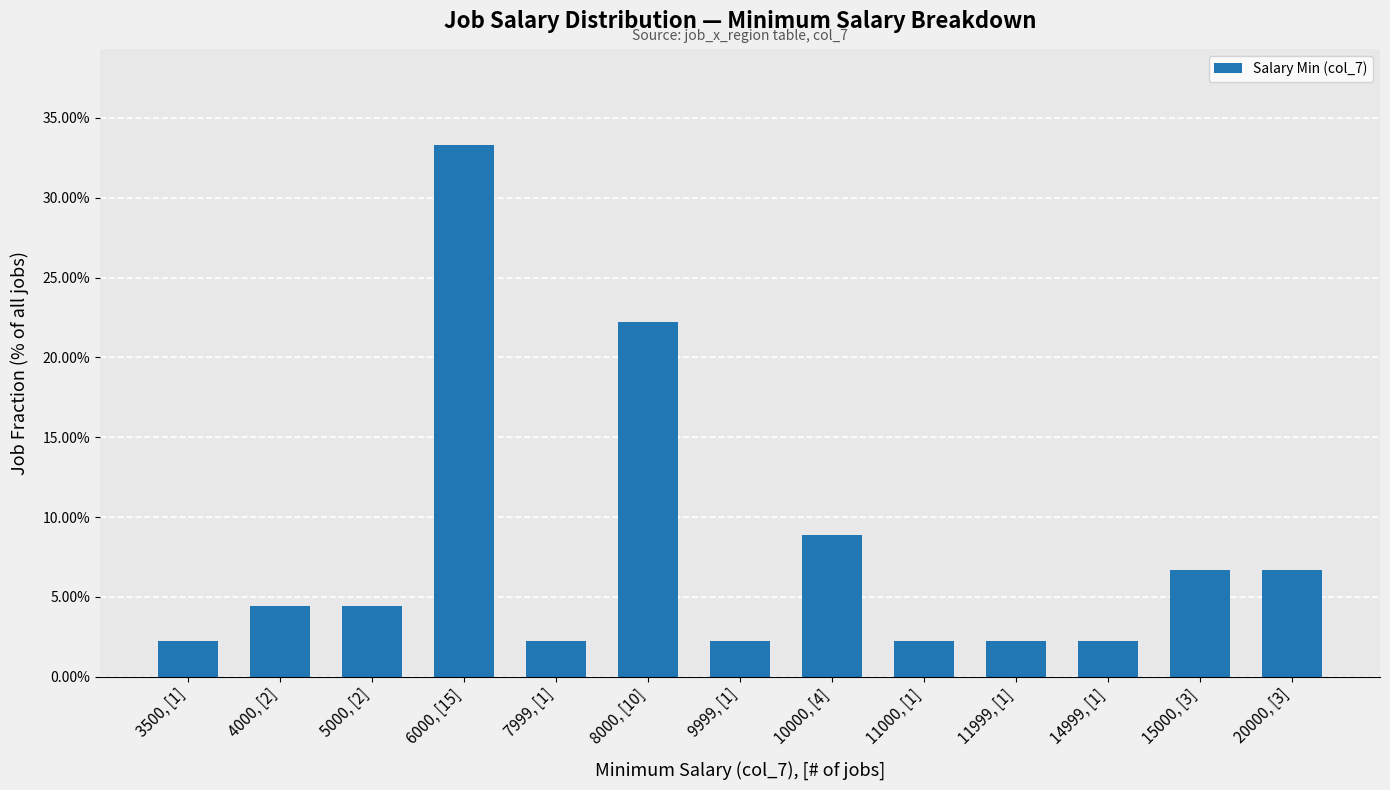

What is the difference between the second highest and second lowest values?

0.2